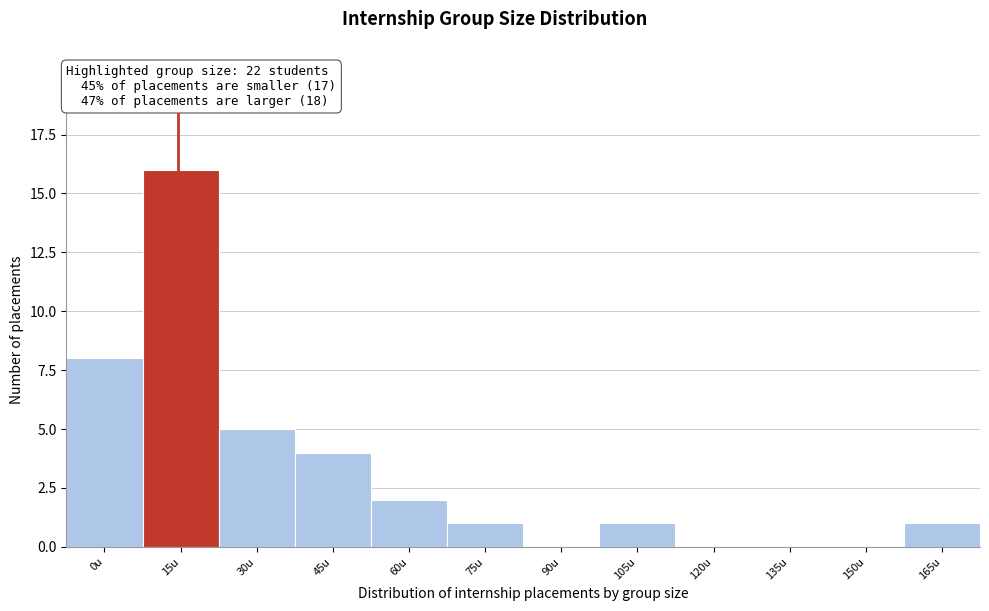

Reading left to right, extract all data points from this chart.

0u=8	15u=16	30u=5	45u=4	60u=2	75u=1	90u=0	105u=1	120u=0	135u=0	150u=0	165u=1